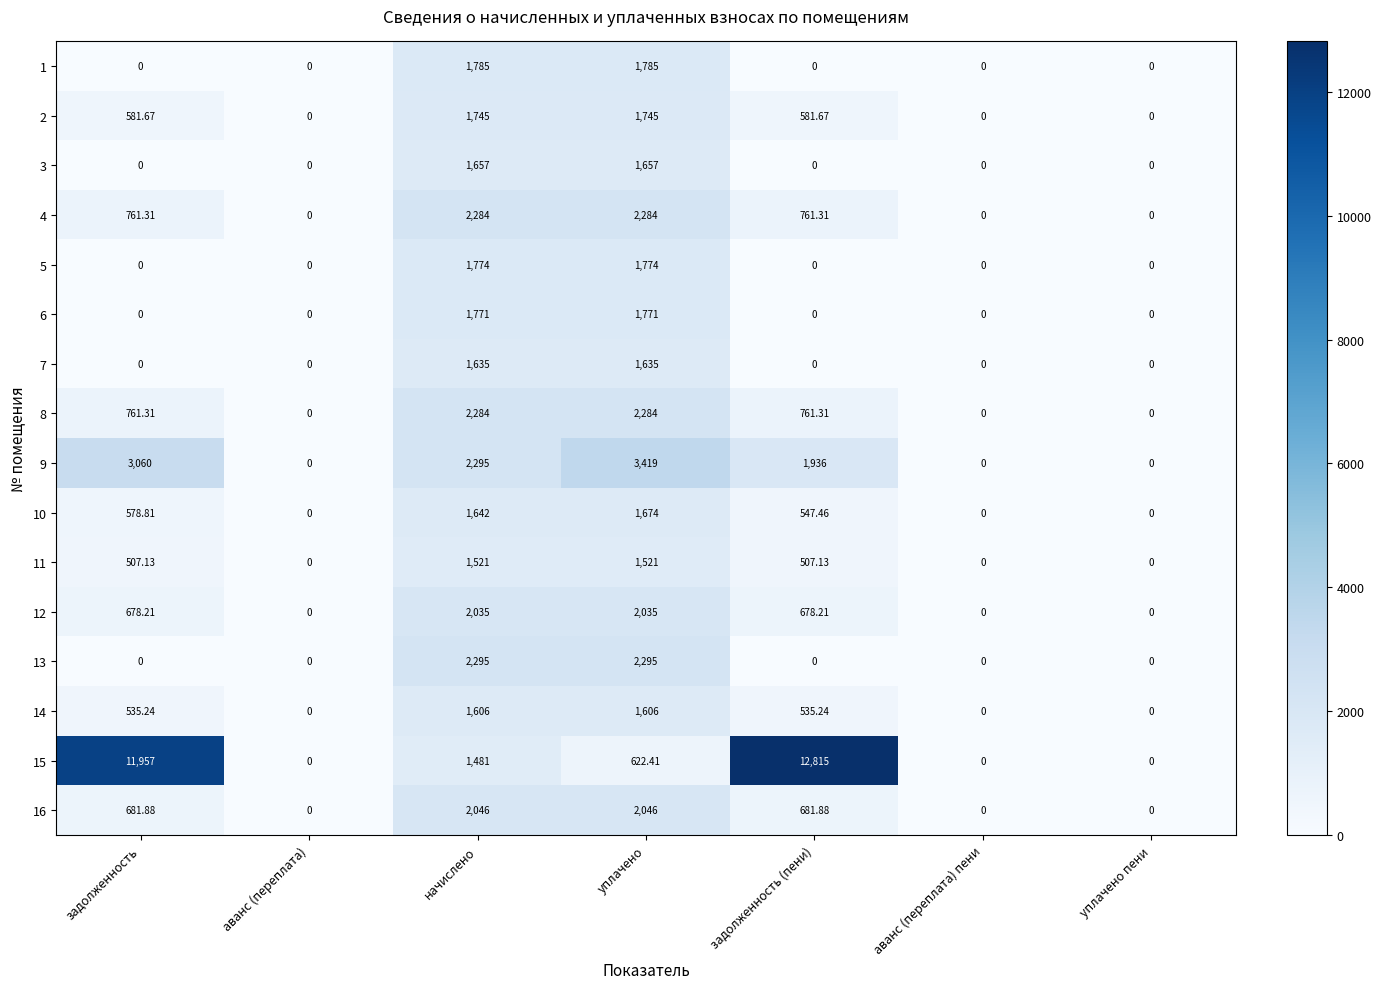

Between уплачено and уплачено пени, which series saw the biggest shift?

9